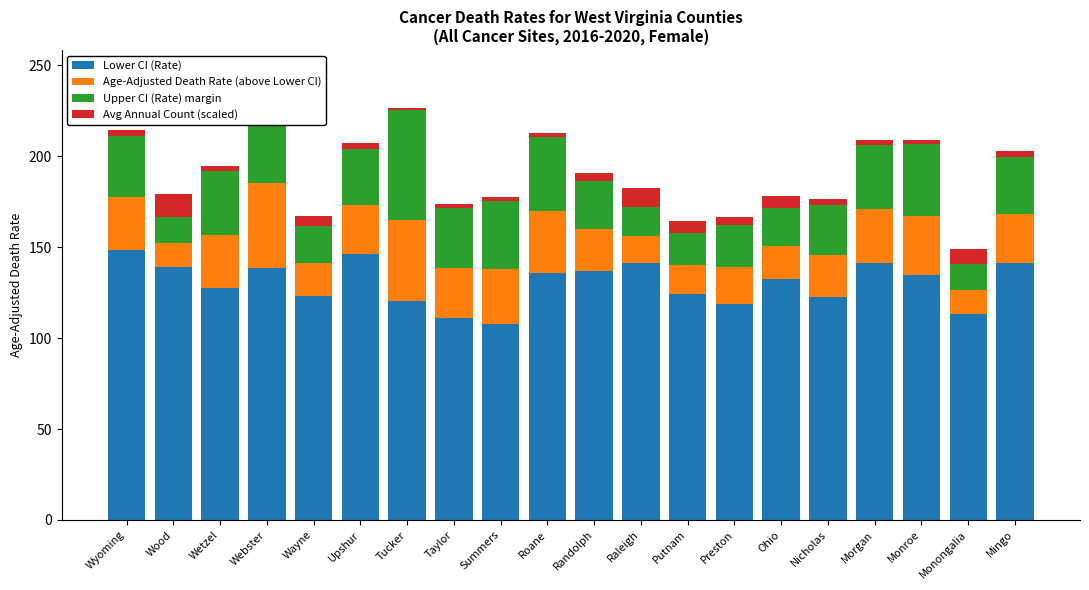

Is it true that Lower CI (Rate) equals 141.6 at Mingo?

True